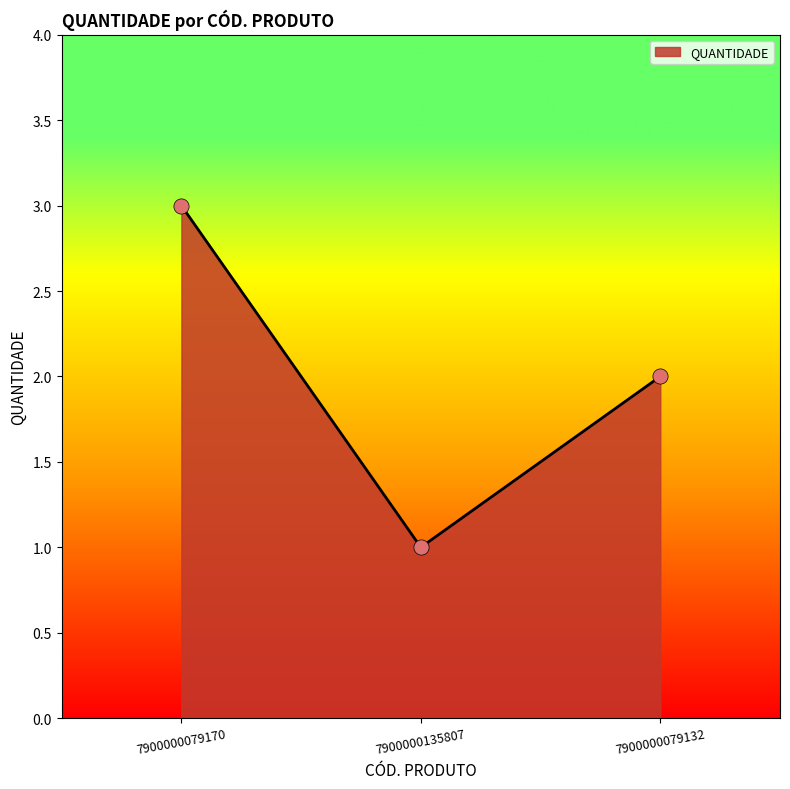

What is the change in value from 7900000079170 to 7900000135807?

-2